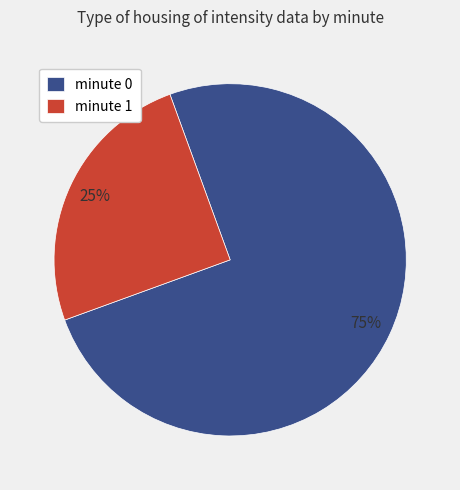

True or false: minute 0 accounts for 75% of the total.

True